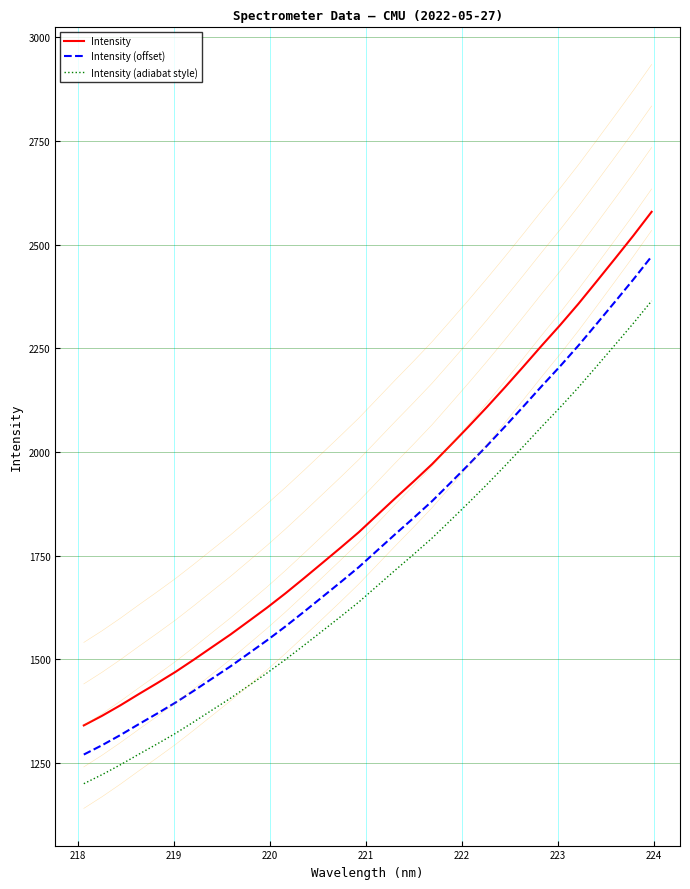

What is the maximum value for Intensity?

2578.9